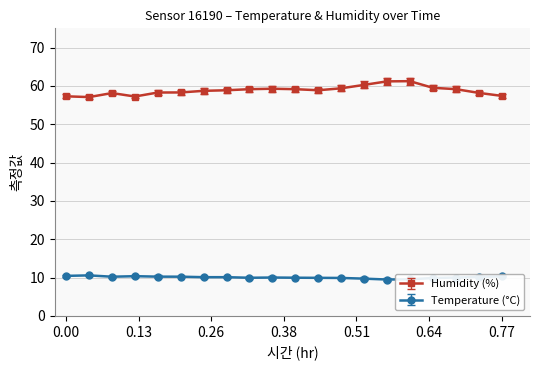

In Humidity (%), how many points are lower than both neighbors (excluding endpoints)?

3